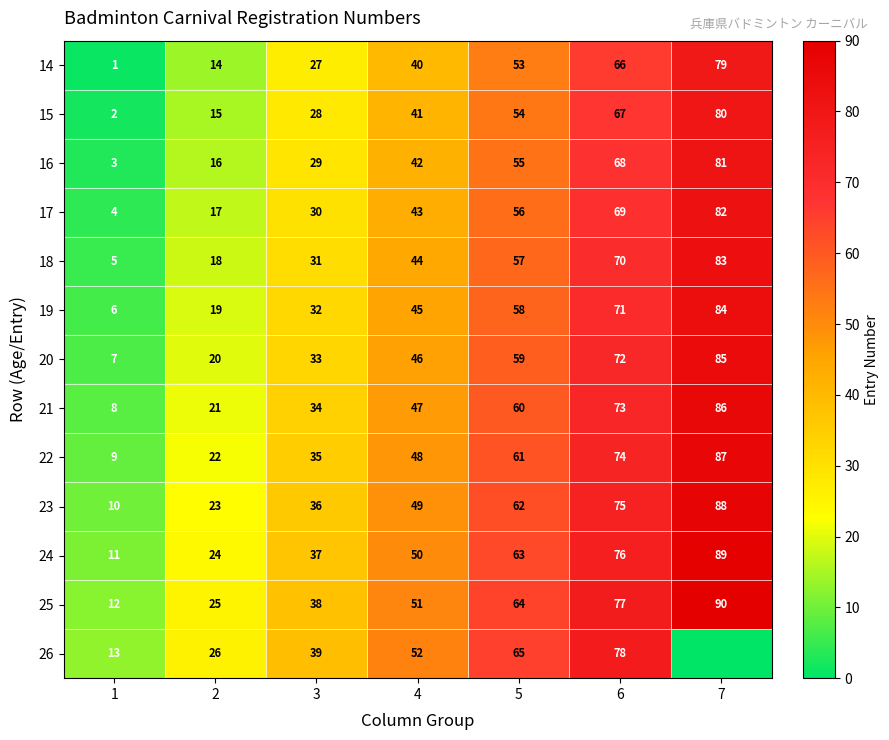

What is the difference between the 21 values at 6 and 4?

26